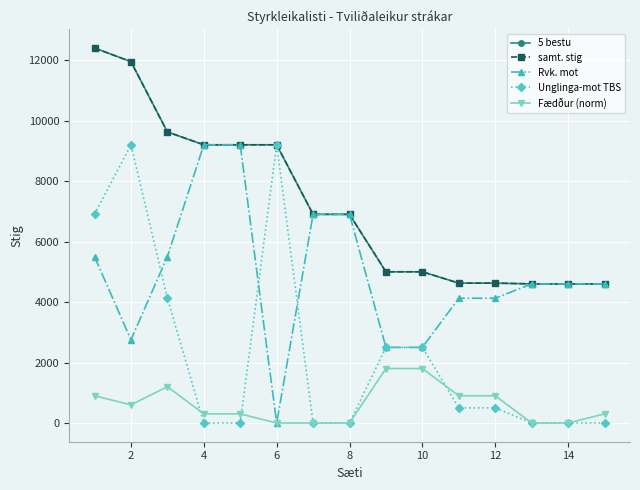

Does the chart have visible grid lines?

Yes